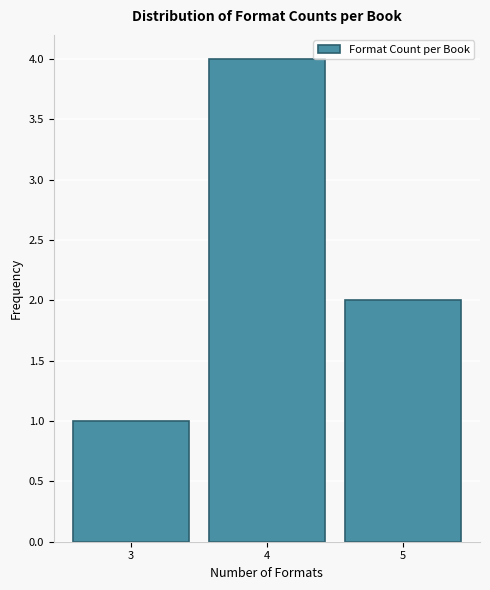

What is the height of the bar covering 2.5 to 3.5 on the x-axis? The values are not printed on the chart, so give them approximately, as read against the axis.

1